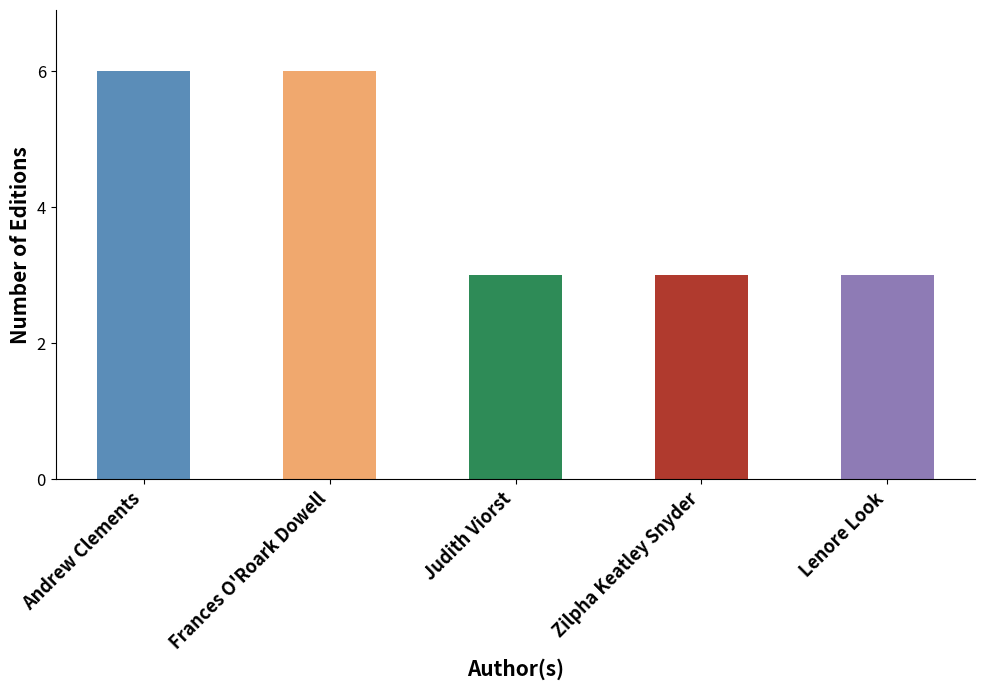

Reading left to right, extract all data points from this chart.

Andrew Clements=6	Frances O'Roark Dowell=6	Judith Viorst=3	Zilpha Keatley Snyder=3	Lenore Look=3